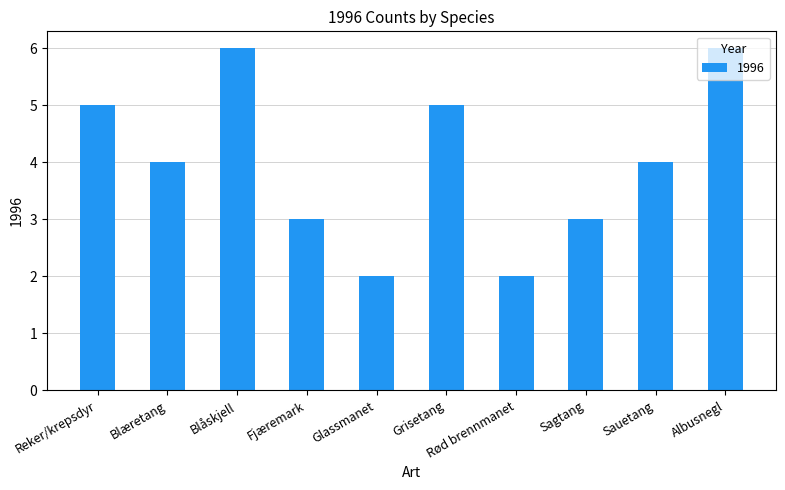

The chart shows a value of 2 at Rød brennmanet. True or false?

True